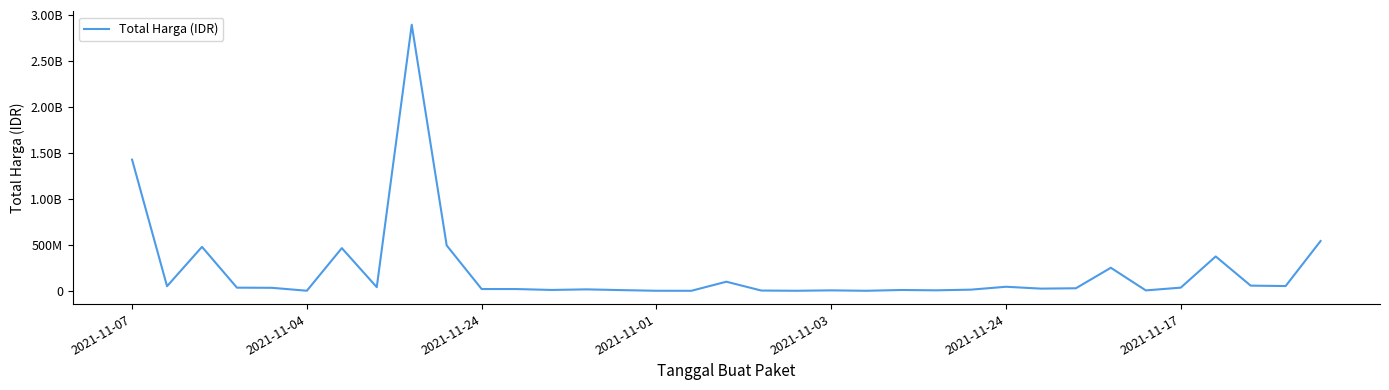

List the labels in order of value, smallest first.

16, 21, 19, 15, 2021-11-24, 18, 29, 20, 23, 14, 22, 12, 24, 13, 11, 10, 26, 27, 2021-11-03, 2021-11-01, 30, 7, 25, 2021-11-04, 33, 32, 17, 28, 31, 2021-11-17, 2021-11-24, 9, 34, 2021-11-07, 8